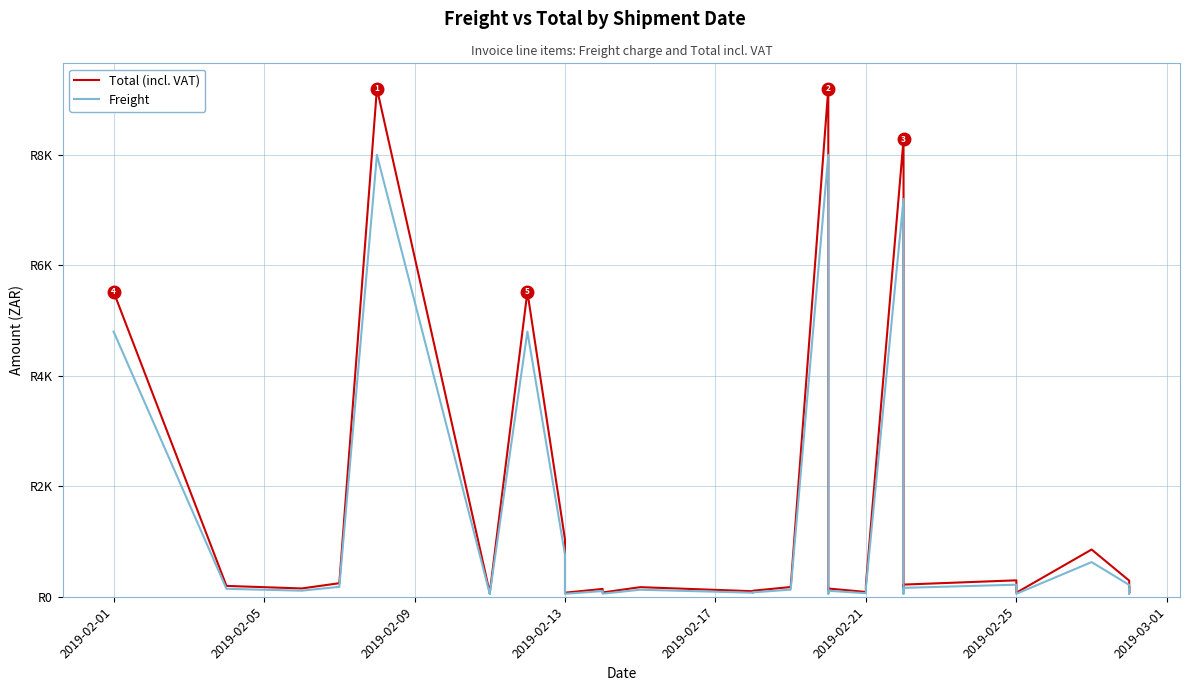

True or false: Freight and Total (incl. VAT) cross at least once.

False